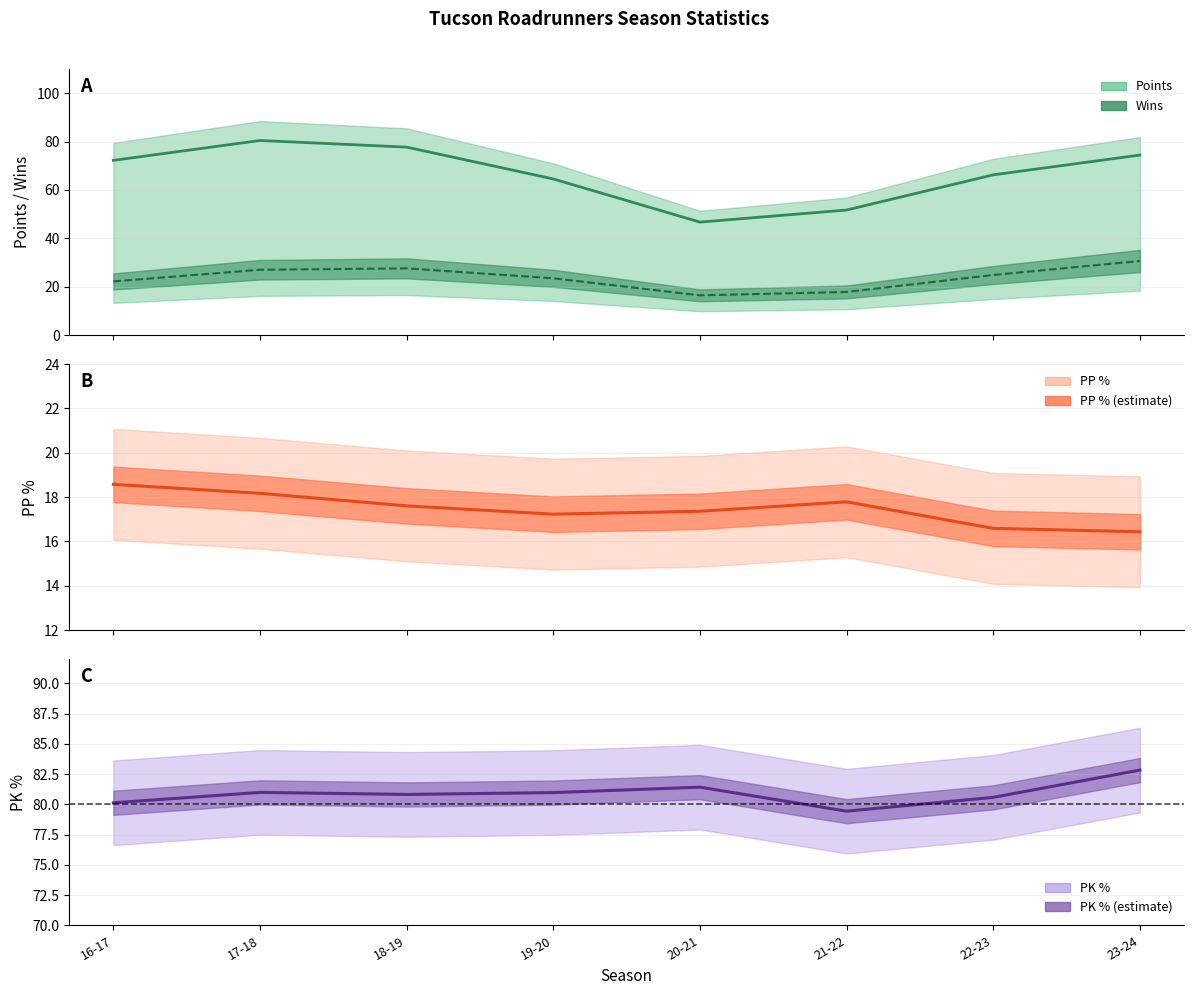

At which label does pk_percent first exceed 80?

17-18